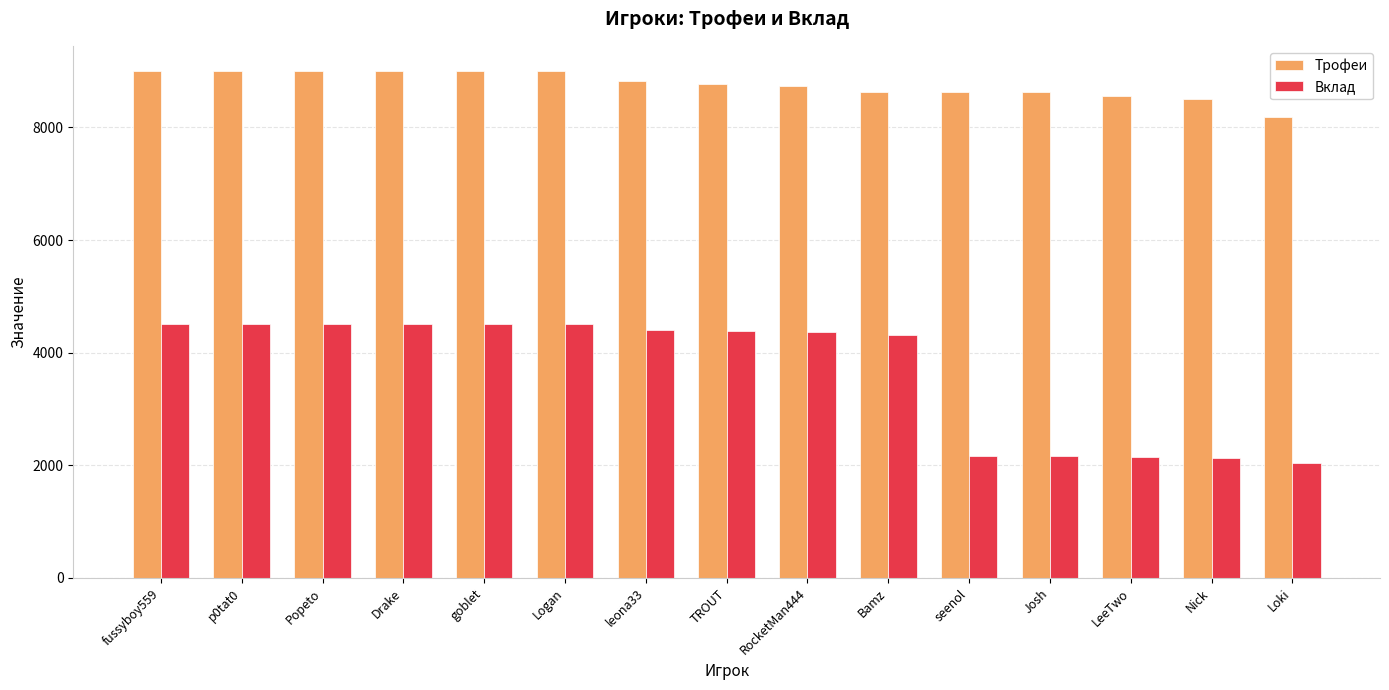

Is it true that Вклад equals 1994 at goblet?

False